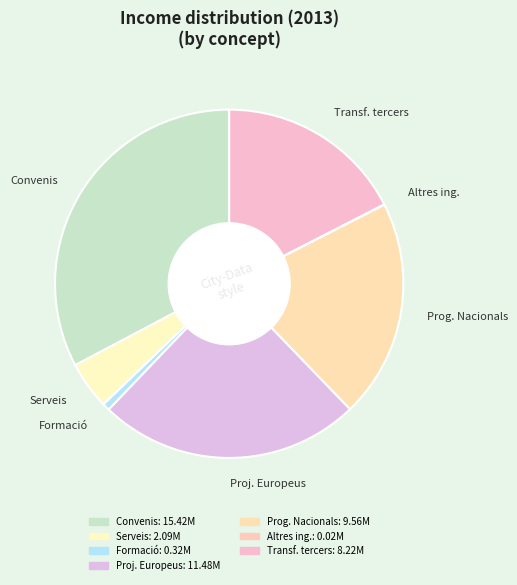

The Serveis slice represents 4% of the pie. True or false?

True